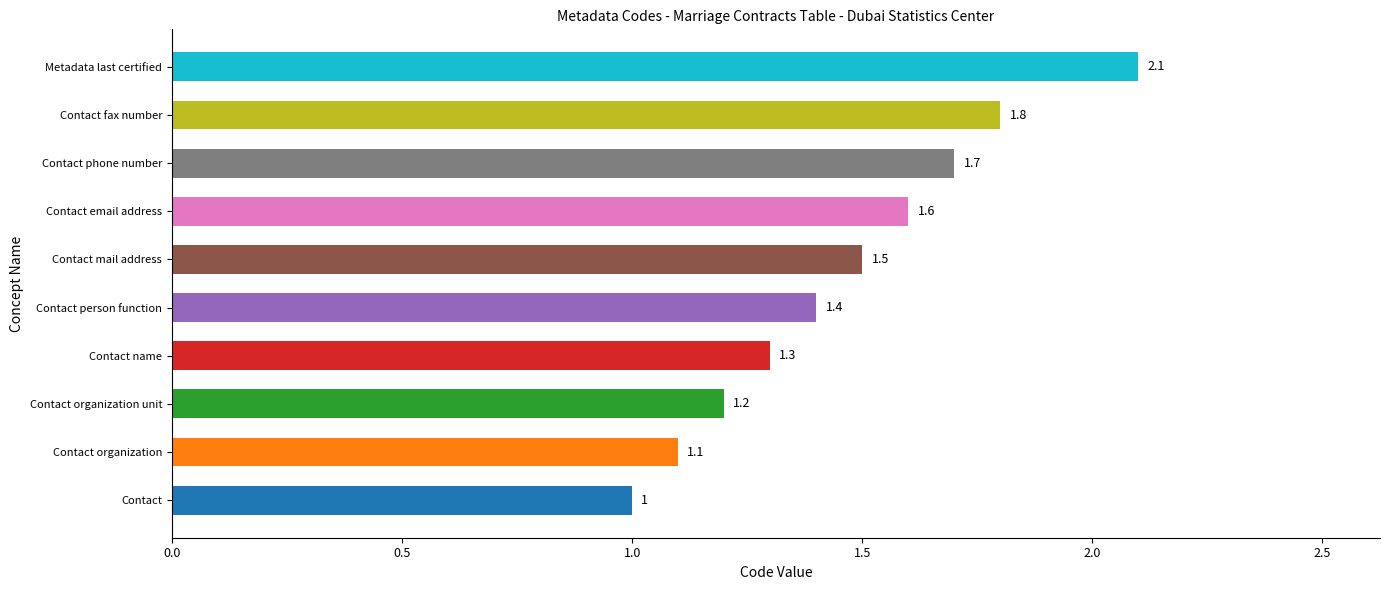

What is the difference between the values at Contact name and Metadata last certified?

0.8